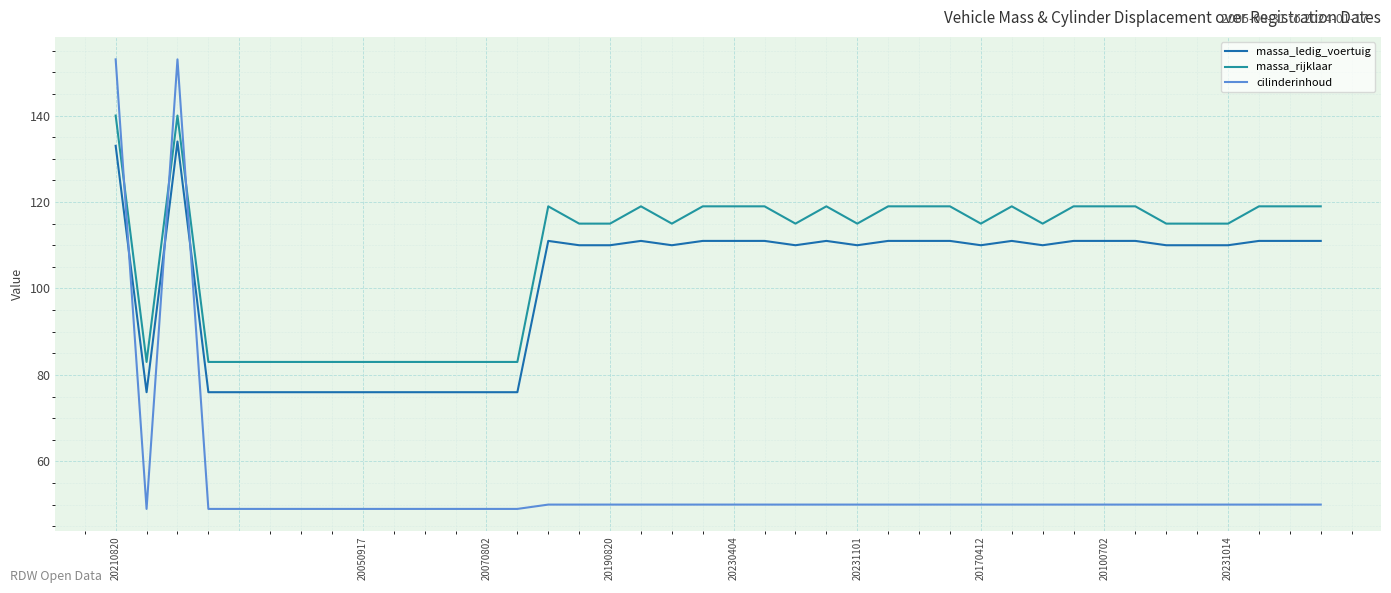

Which series has the largest range (max minus min)?

cilinderinhoud